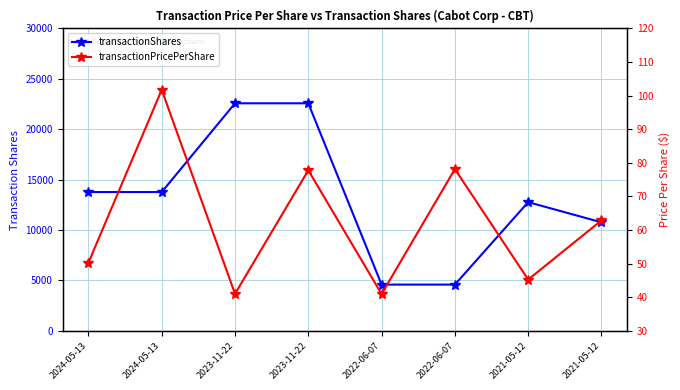

Which series has the largest range (max minus min)?

transactionShares